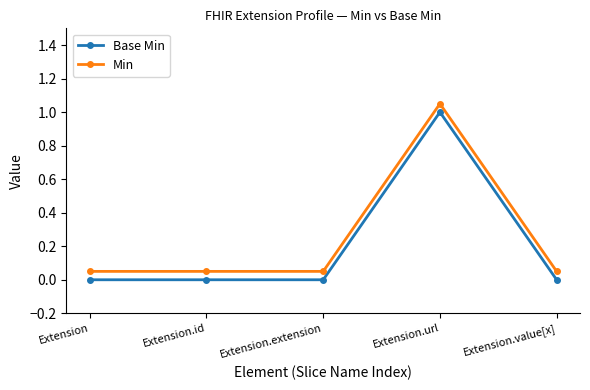

True or false: Base Min has a value of -0.5 at Extension.id.

False